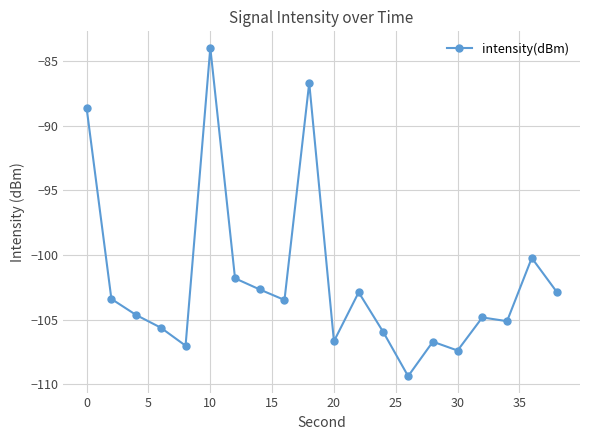

Does the chart have visible grid lines?

Yes